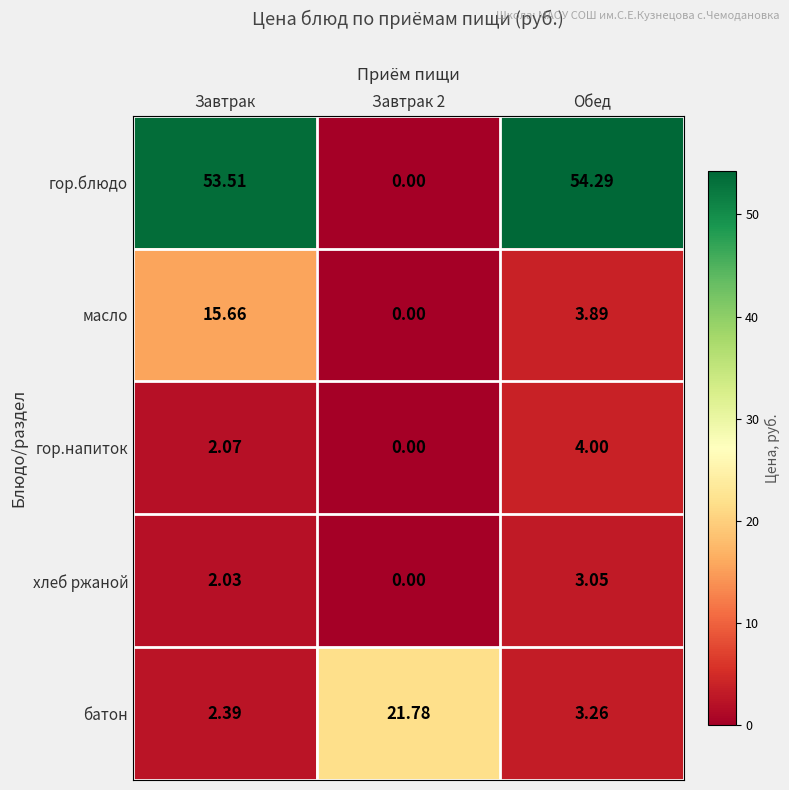

Which series has the largest total across all categories?

гор.блюдо